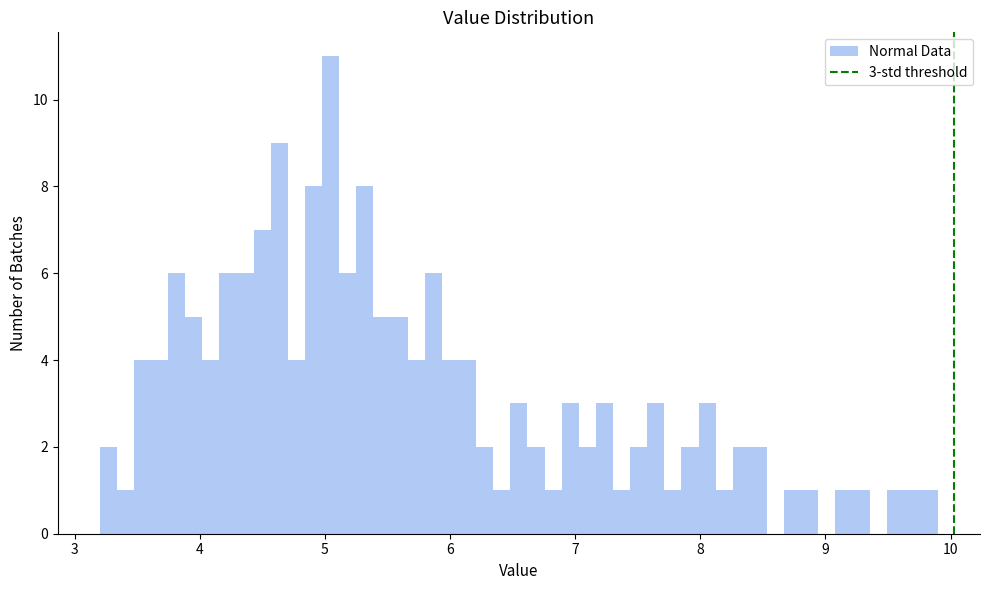

Read against the x-axis, roughly where is the centre of the tallest bar?

5.0